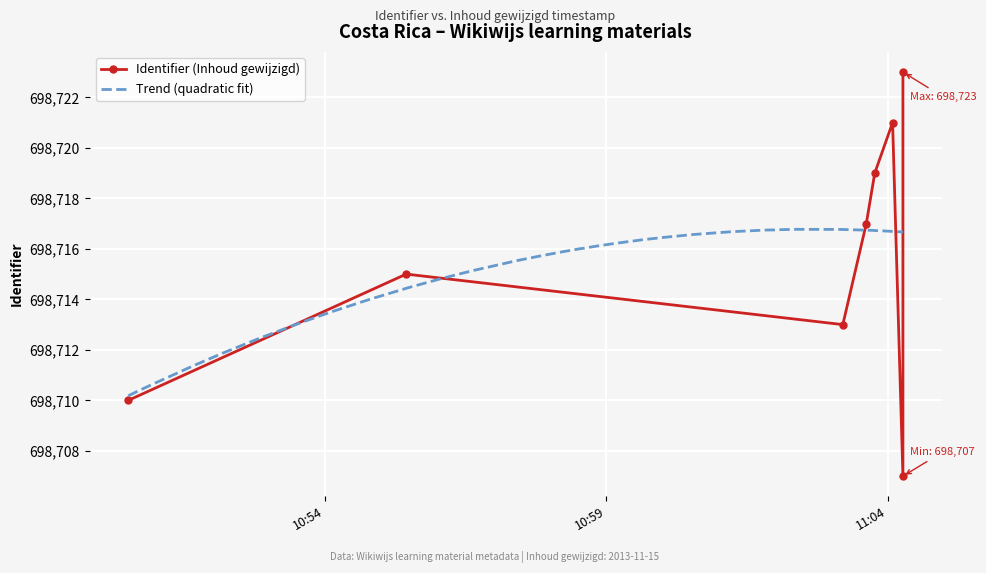

Where is the data nearest to the value 698715?

2013-11-15 10:55:27